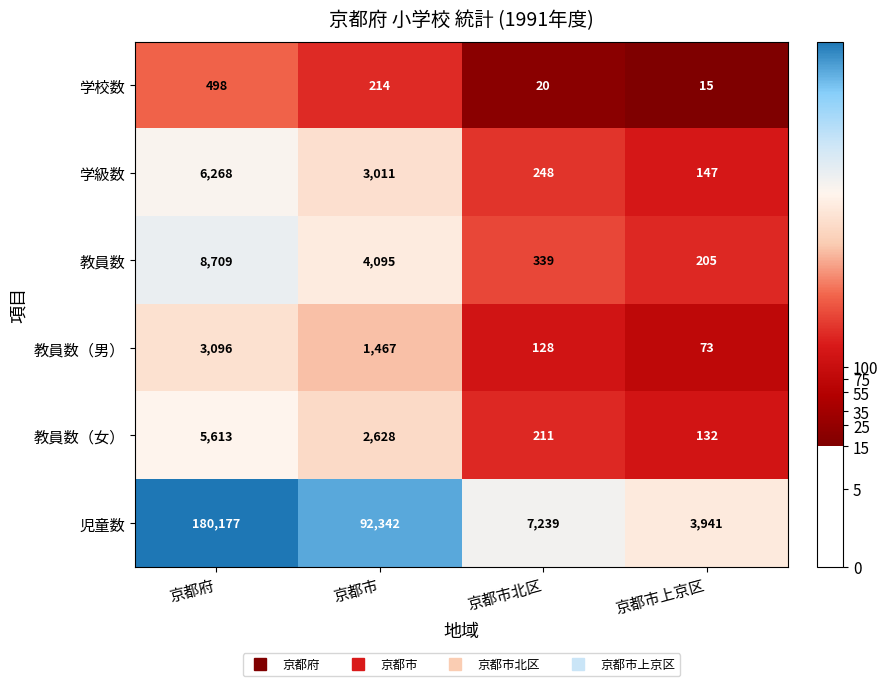

Which series changed the most between 京都市 and 京都市北区?

児童数